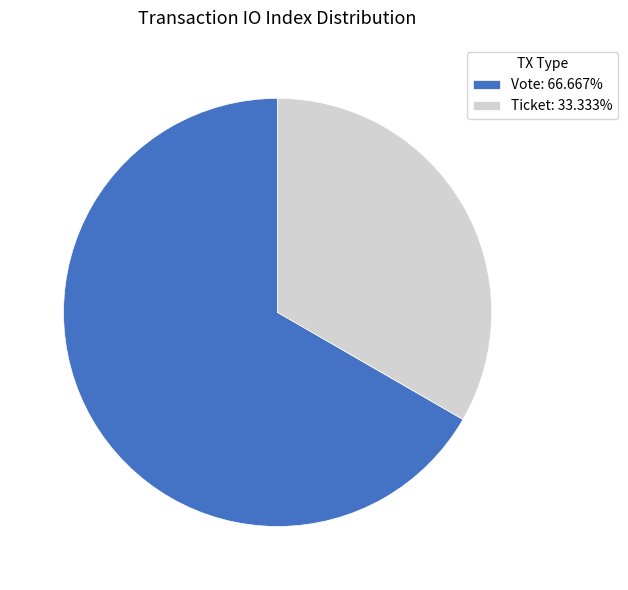

Does any single category account for the majority?

Yes